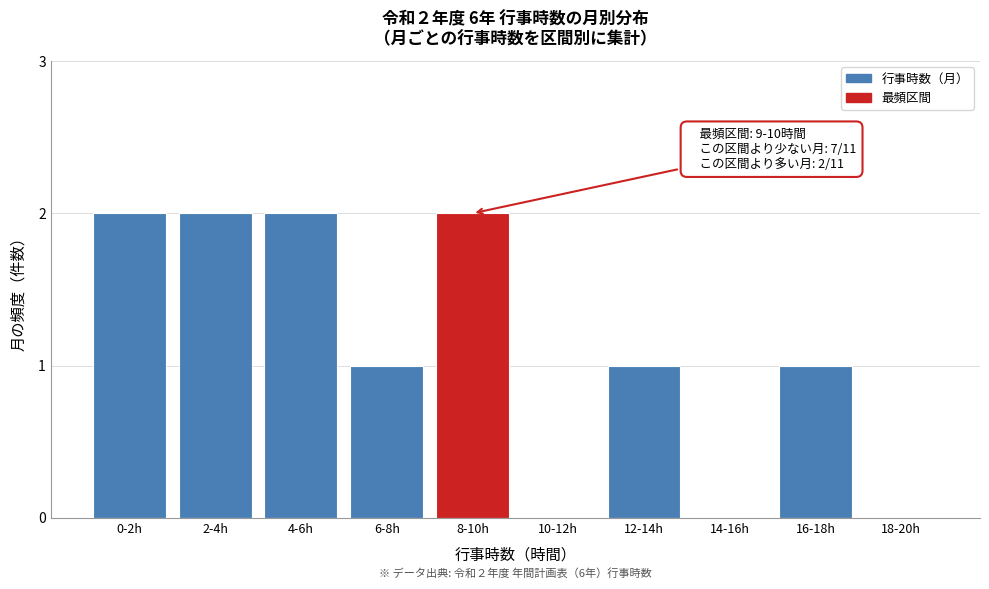

Reading left to right, list all the values displayed in this chart.

0-2h=2	2-4h=2	4-6h=2	6-8h=1	8-10h=2	10-12h=0	12-14h=1	14-16h=0	16-18h=1	18-20h=0